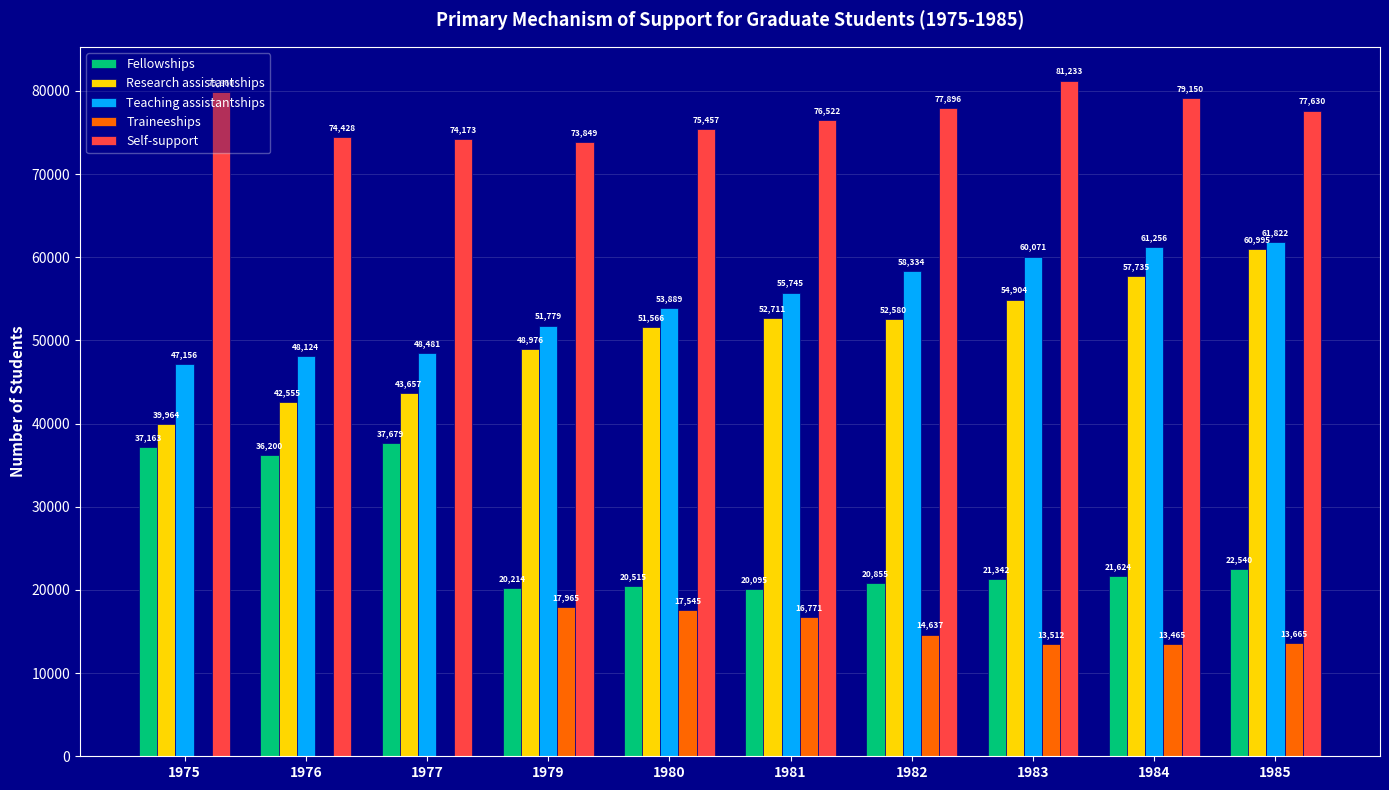

Is it true that Research assistantships equals 104830 at 1985?

False